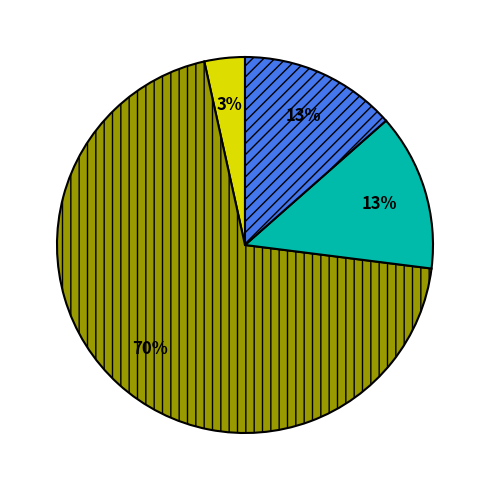

To the nearest percent, what is the average slice percentage?

25%